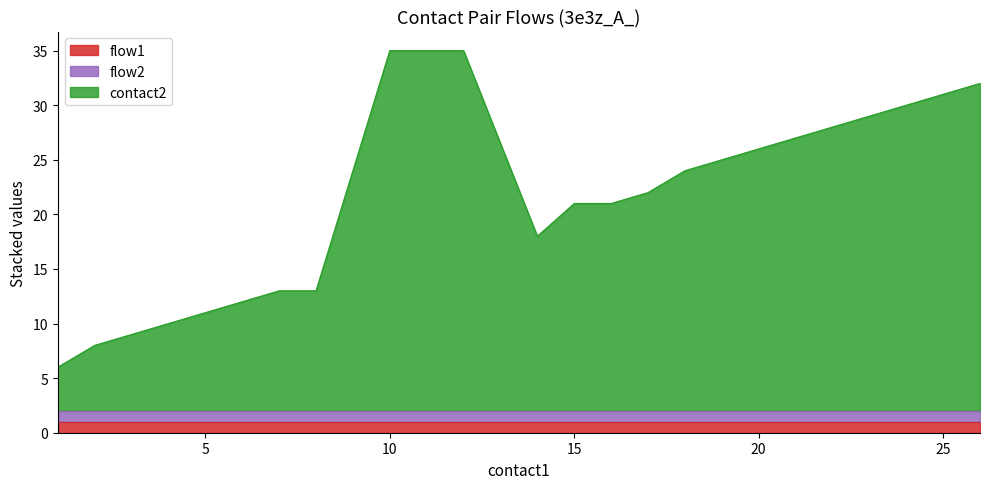

Which series has the widest spread of values?

contact2